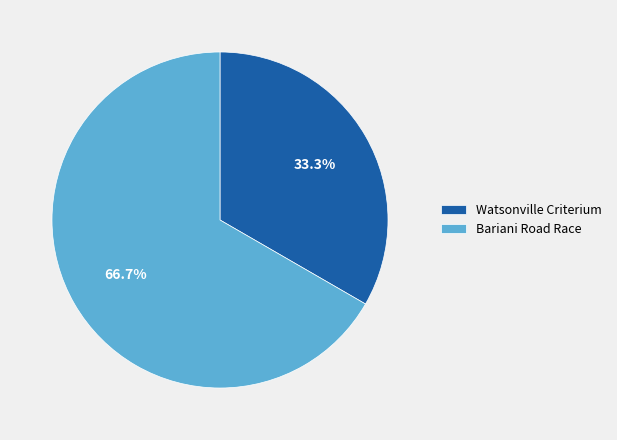

Is the sum of Bariani Road Race and Watsonville Criterium greater than half?

Yes